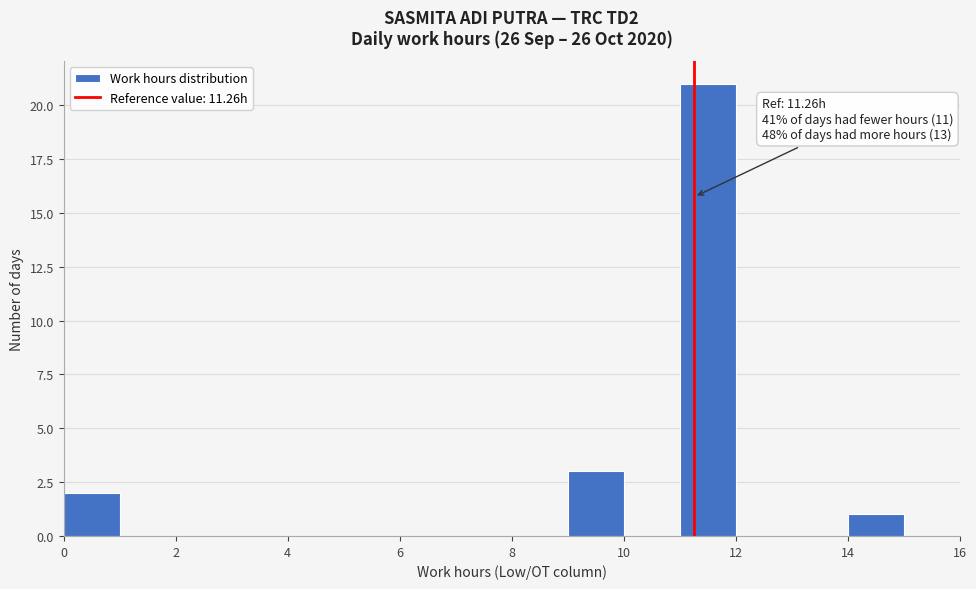

Over which range of the x-axis is the bar tallest?

11 to 12